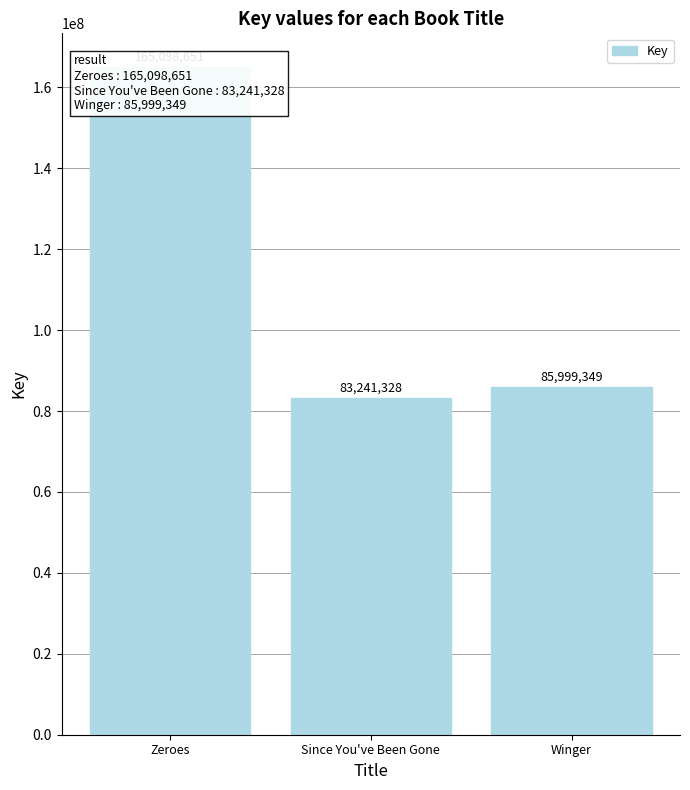

The value at Winger is 85999349. True or false?

True